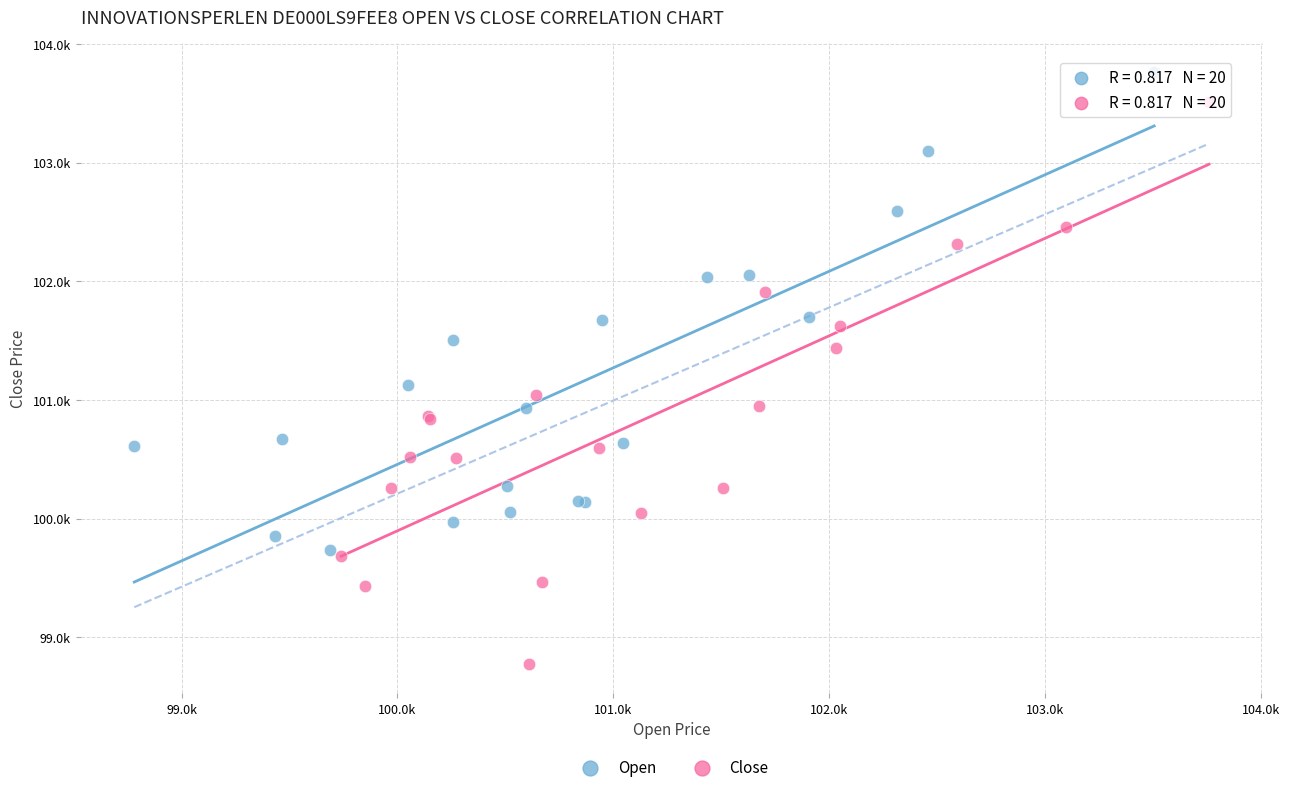

Which series contains the lowest Y value?

Close